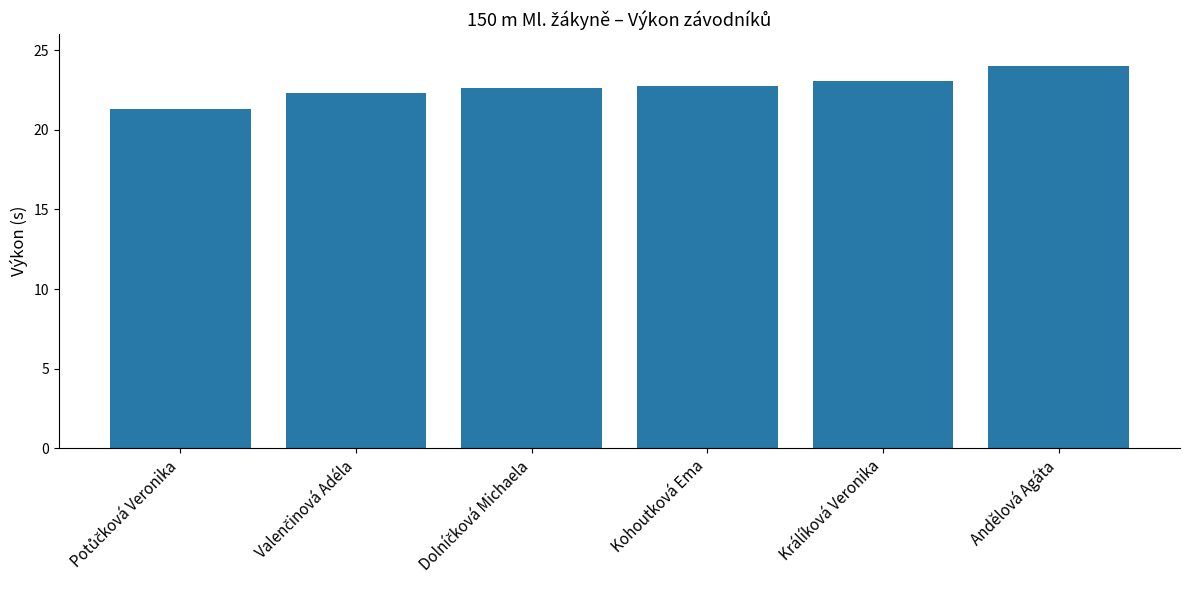

What is the change in value from Králíková Veronika to Andělová Agáta?

+0.9